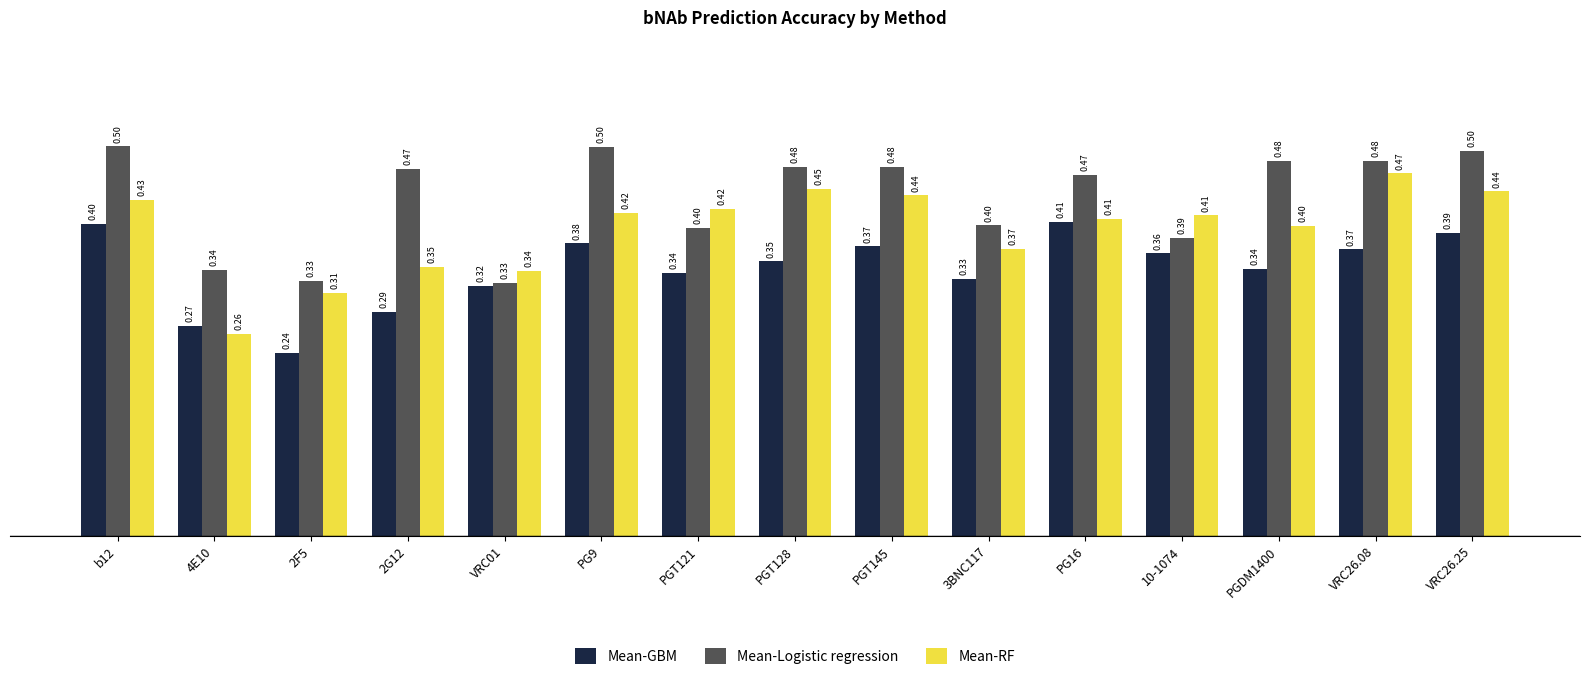

Rank the series by their average value, from highest to lowest.

Mean-Logistic regression, Mean-RF, Mean-GBM